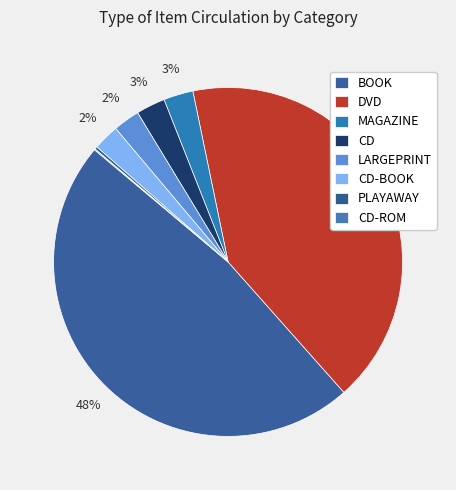

True or false: DVD accounts for 42% of the total.

True